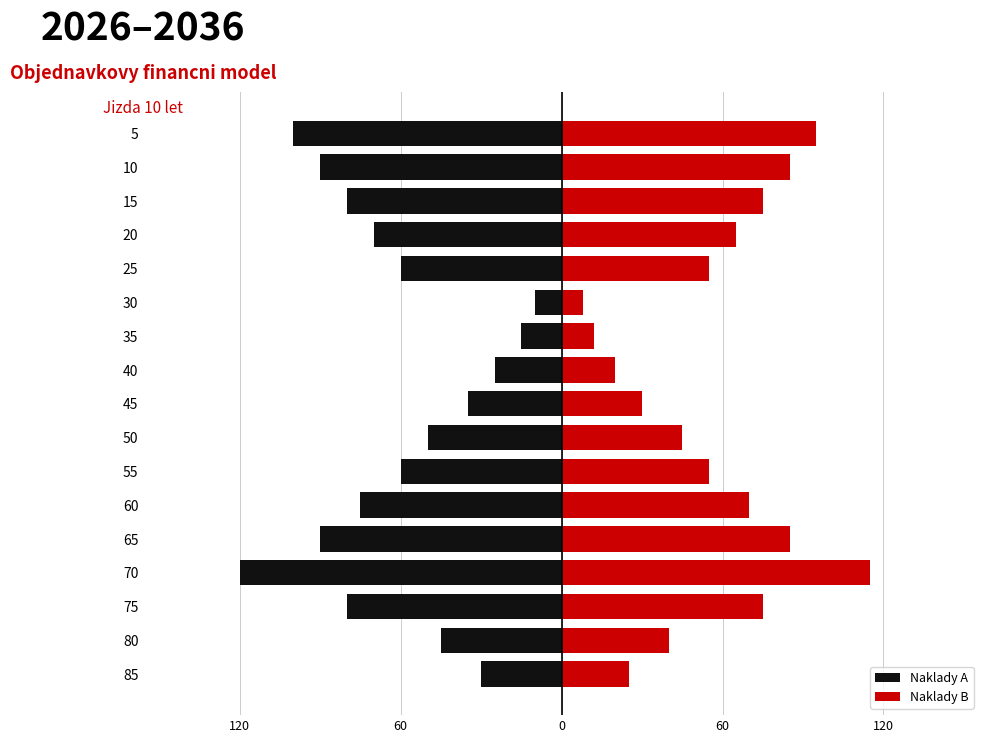

How many groups of bars are there?

17